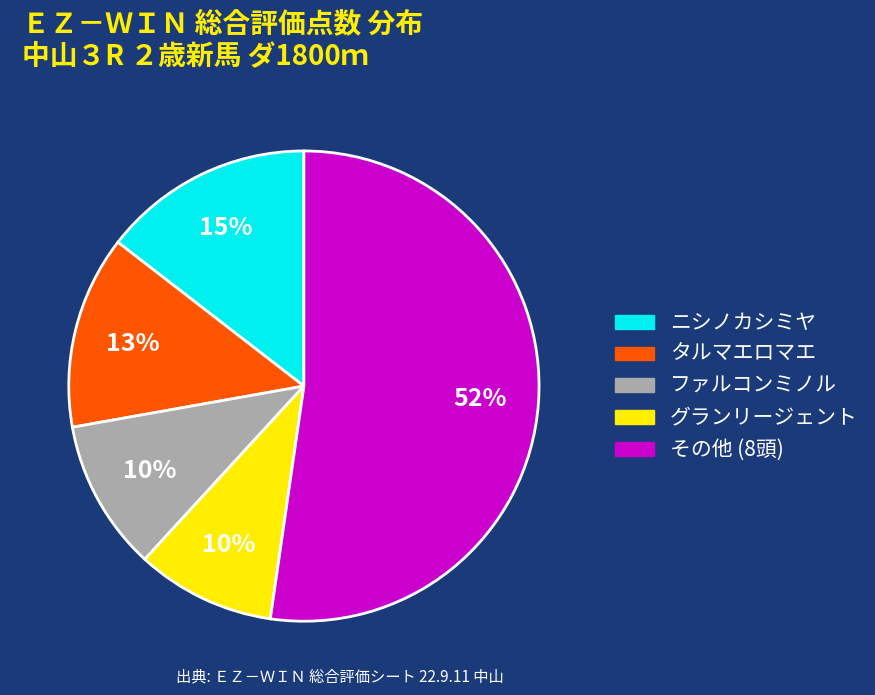

Is there any slice that represents more than half of the pie?

Yes